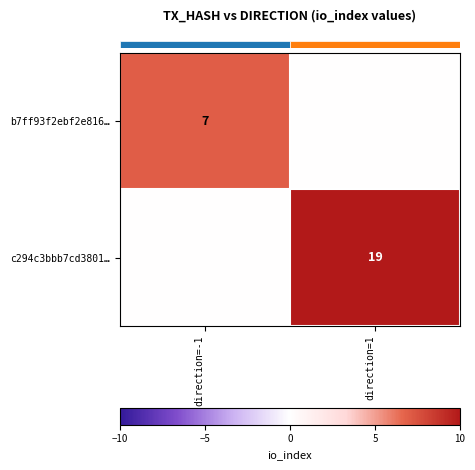

What is the difference between the row_0 values at direction=-1 and direction=1?

7